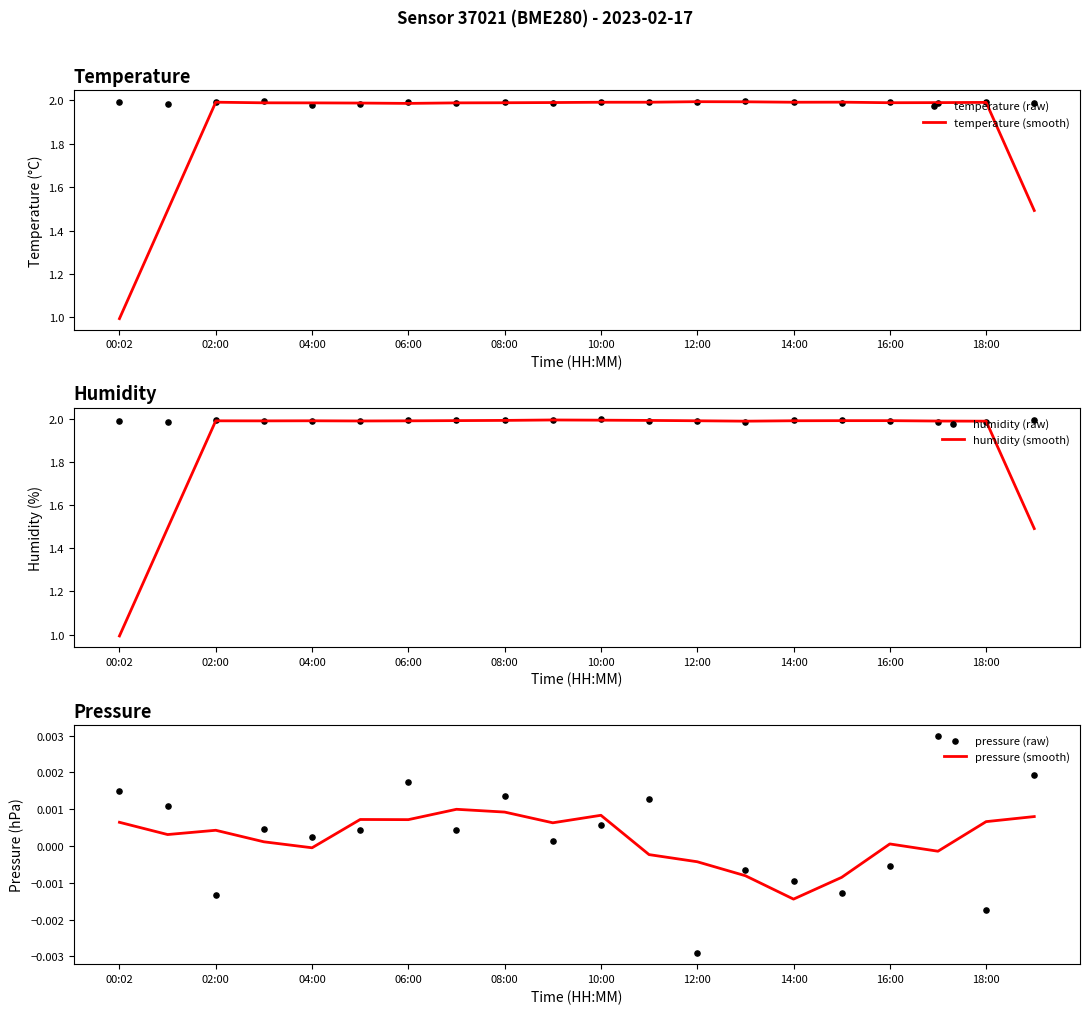

Which series contains the lowest Y value?

pressure (raw)